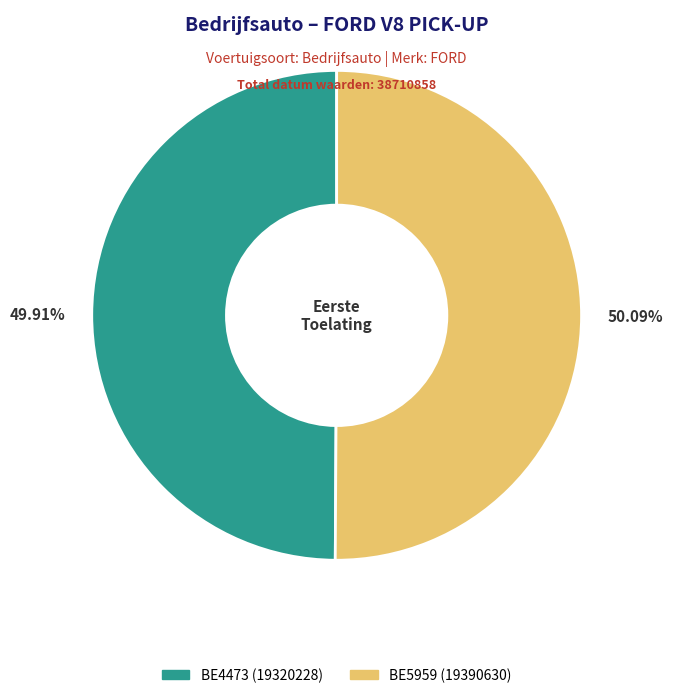

To the nearest percent, what percentage of the pie is BE5959?

50%